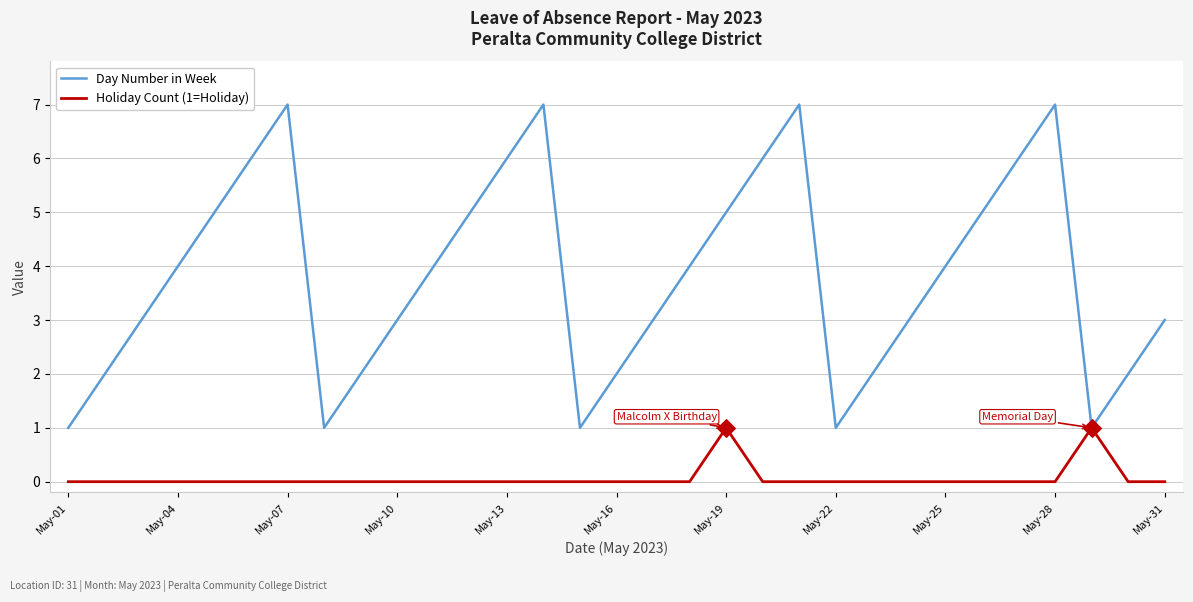

Which series has the largest total across all categories?

Day Number in Week